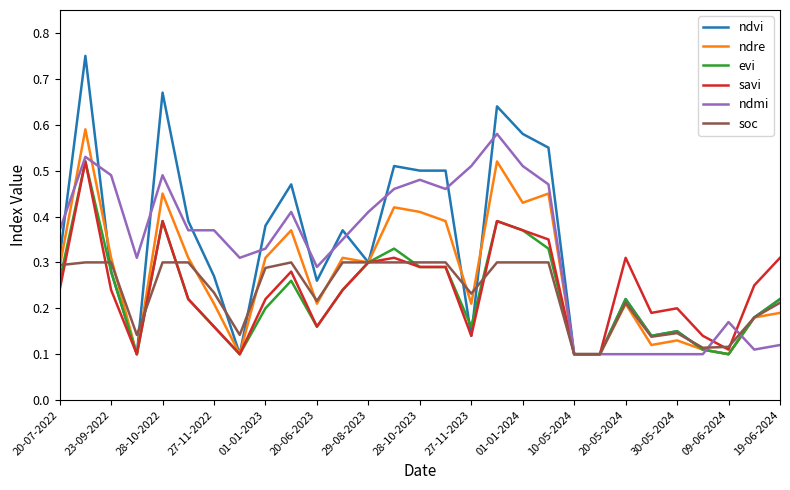

Which series has the largest range (max minus min)?

ndvi